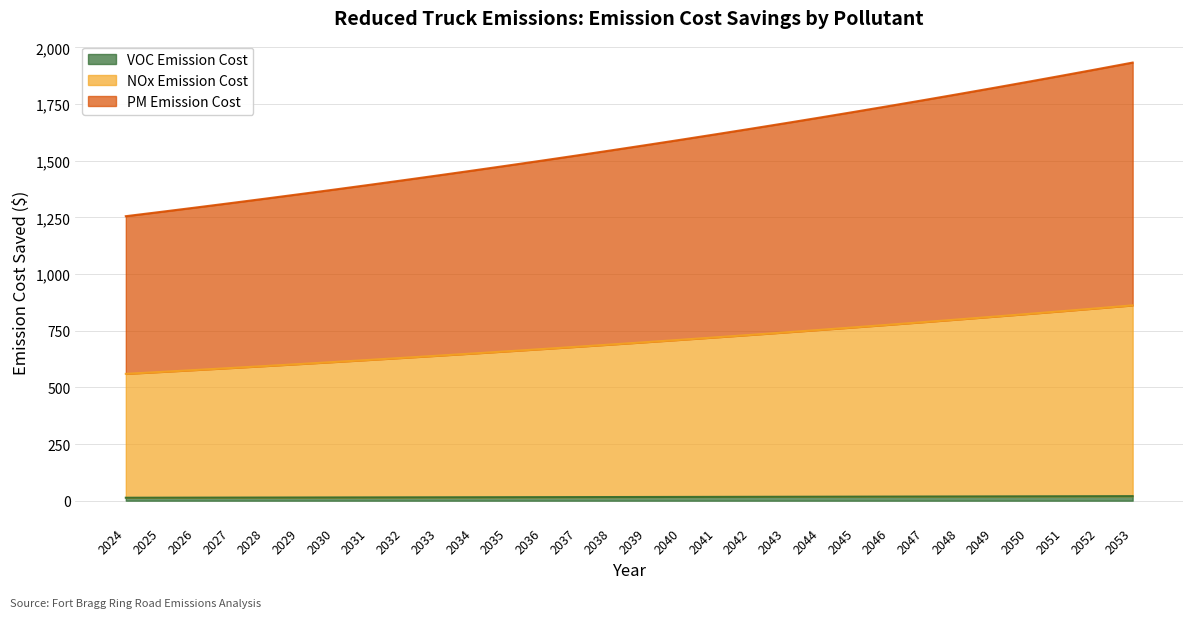

Which series has the largest range (max minus min)?

PM Emission Cost